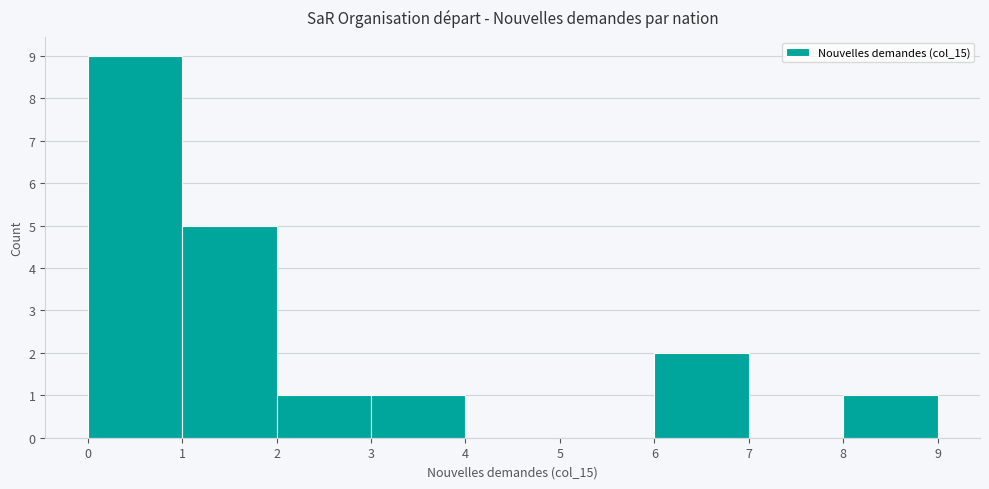

Reading left to right, list every bar in this chart as the range it spans on the x-axis followed by its height. The values are not printed on the chart, so give them approximately, as read against the axis.

0 to 1: 9
1 to 2: 5
2 to 3: 1
3 to 4: 1
4 to 5: 0
5 to 6: 0
6 to 7: 2
7 to 8: 0
8 to 9: 1